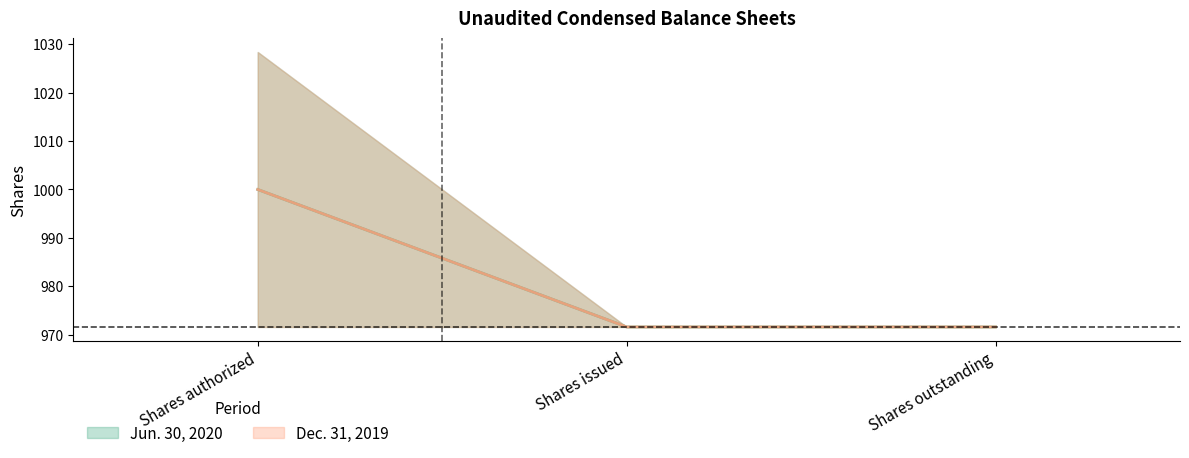

At which category is the sum across all series the highest?

Shares authorized